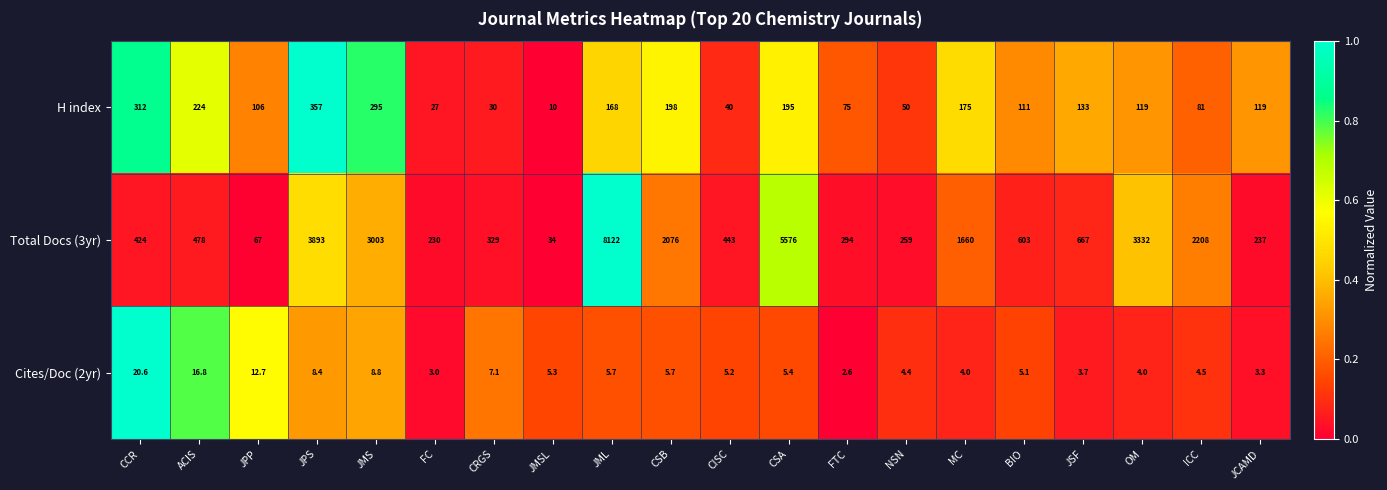

Which series has the largest range (max minus min)?

Total Docs (3yr)